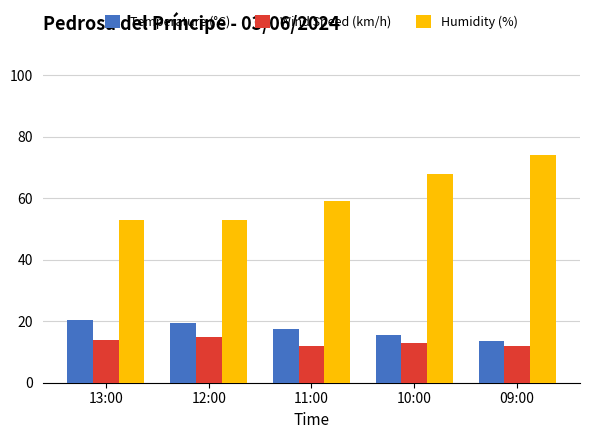

What is the label of the 2nd bar from the right?

10:00